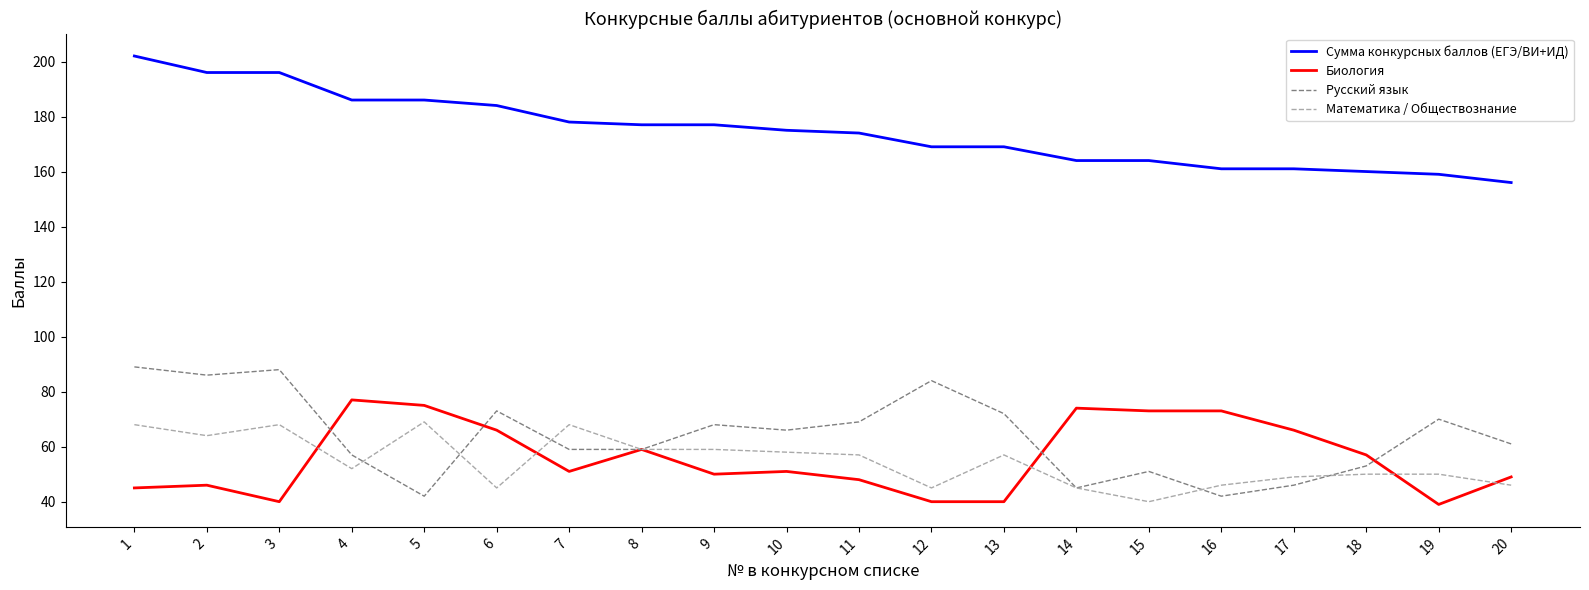

What is the smallest value displayed?

39